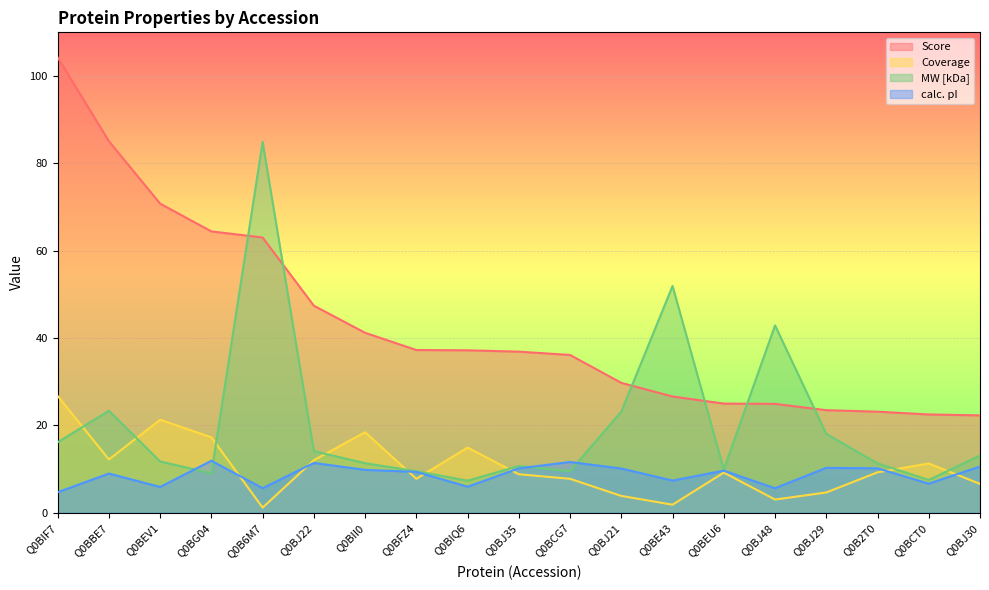

At which label does MW [kDa] reach its minimum?

Q0BIQ6